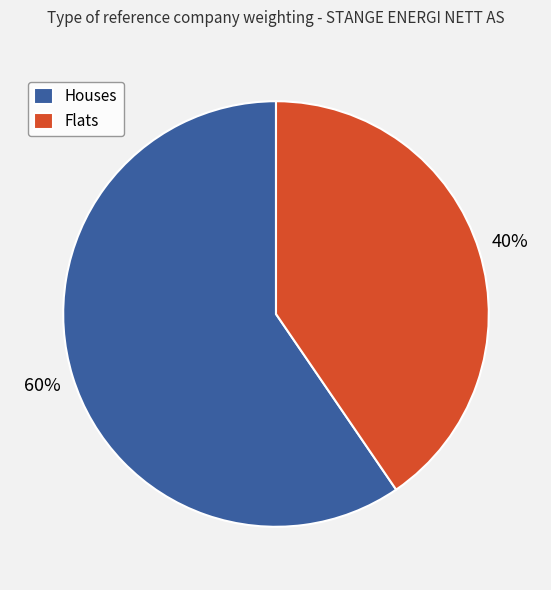

True or false: Houses accounts for 73% of the total.

False